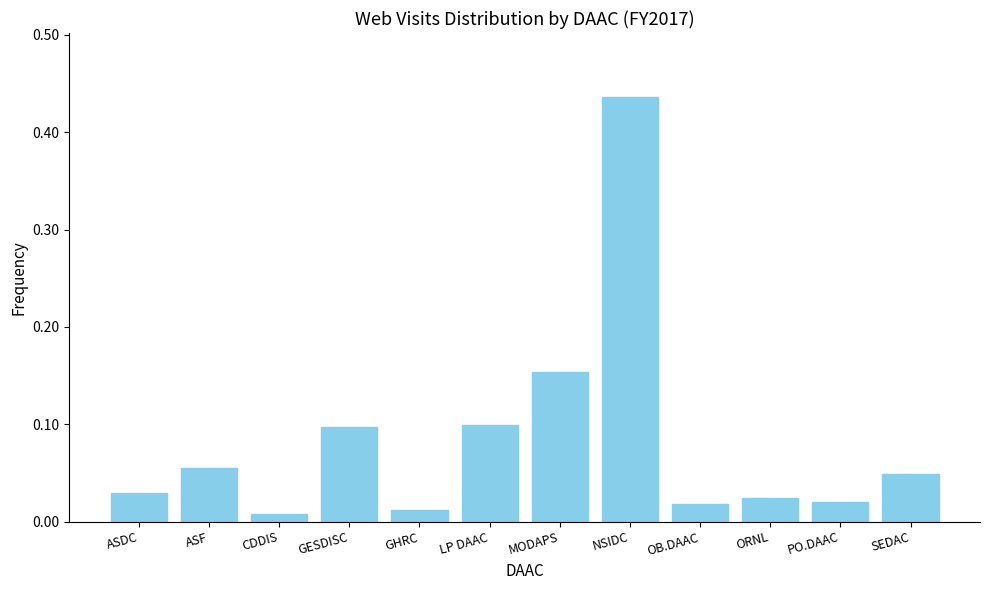

Between ORNL and GESDISC, which is larger?

GESDISC